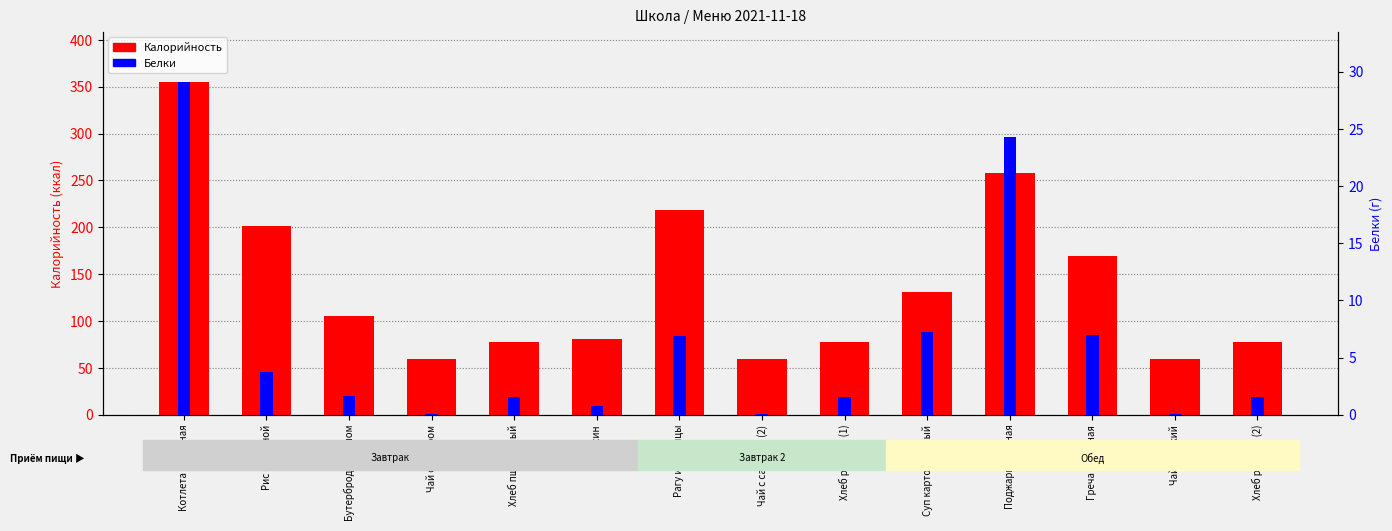

What is the label of the 11th bar from the right?

Чай с сахаром